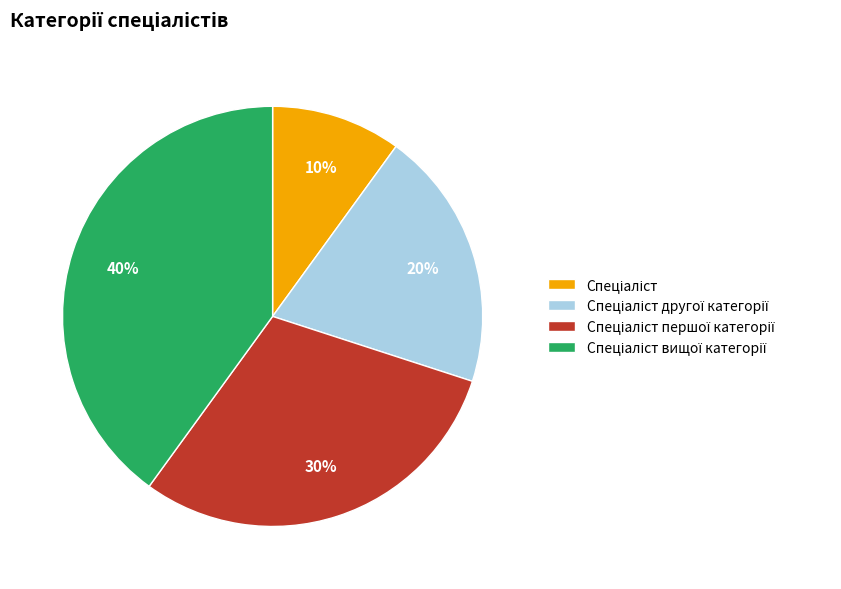

Does any single category account for the majority?

No